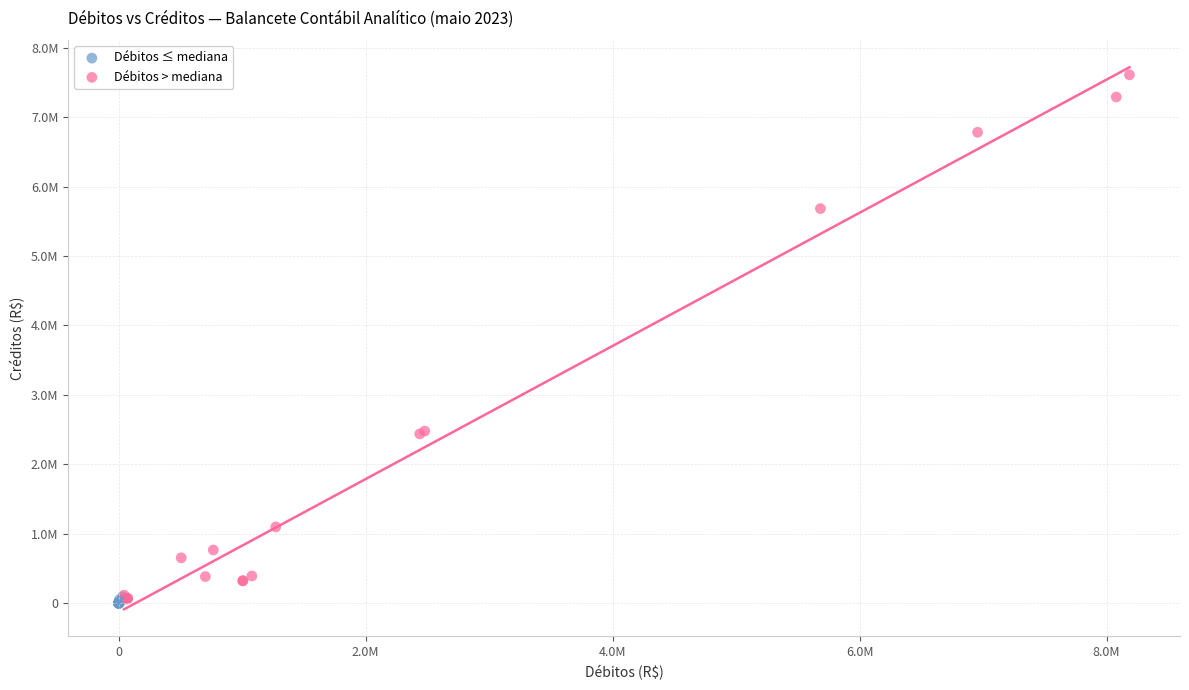

What are all the series names shown in the legend?

Débitos ≤ mediana, Débitos > mediana